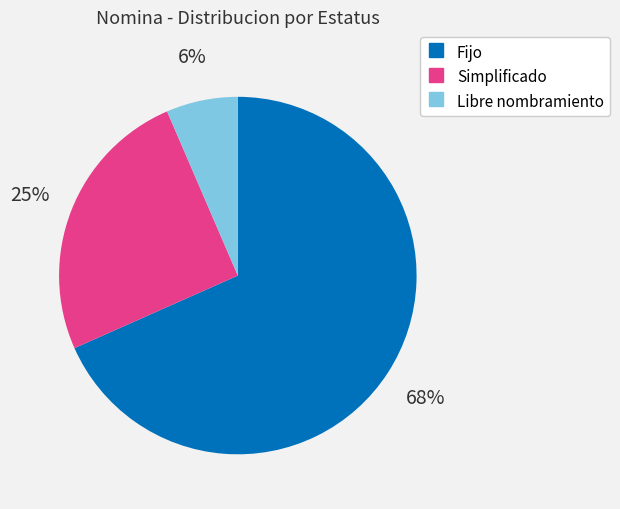

To the nearest percent, what portion does Simplificado represent?

25%